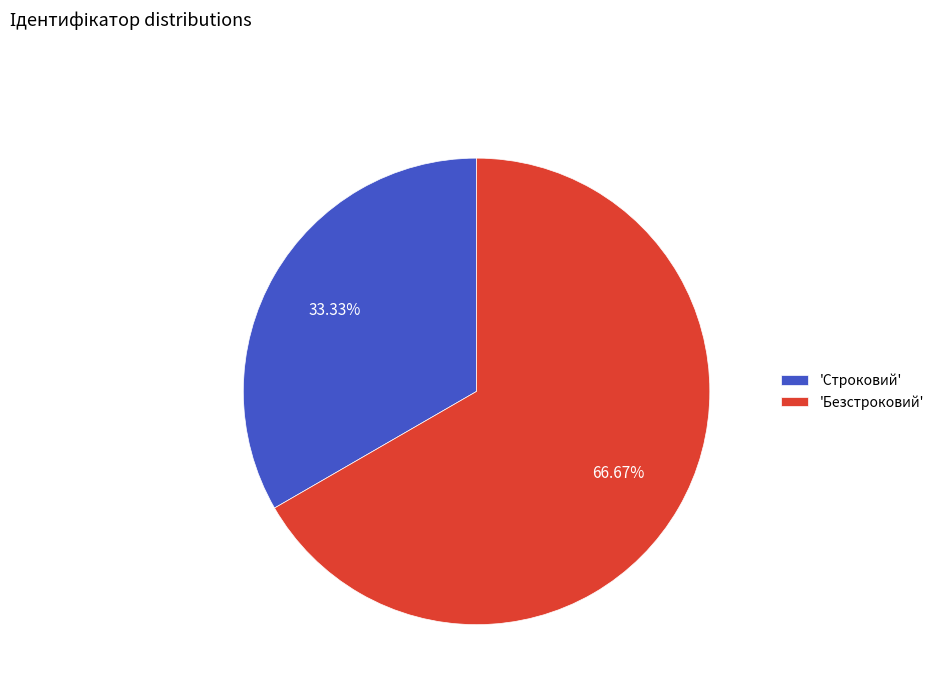

What is the ratio of the value at 'Строковий' to the value at 'Безстроковий'?

0.5